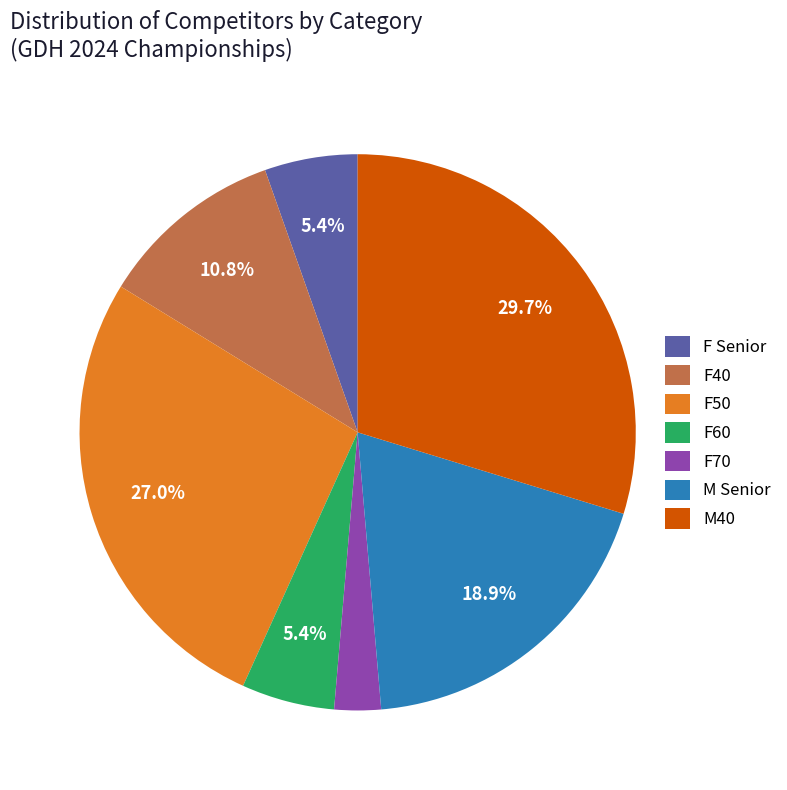

What is the smallest slice in the pie chart?

F70